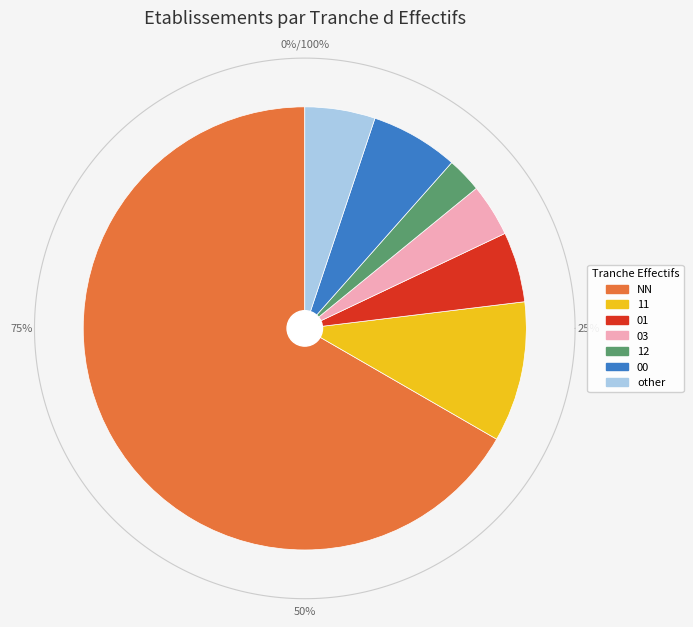

What is the ratio of the value at 01 to the value at 11?

0.5